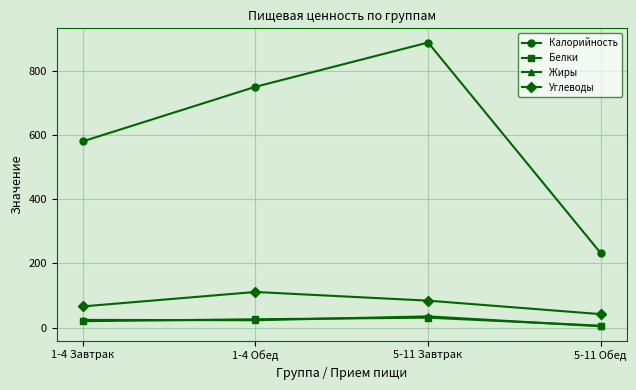

Does the chart have visible grid lines?

Yes